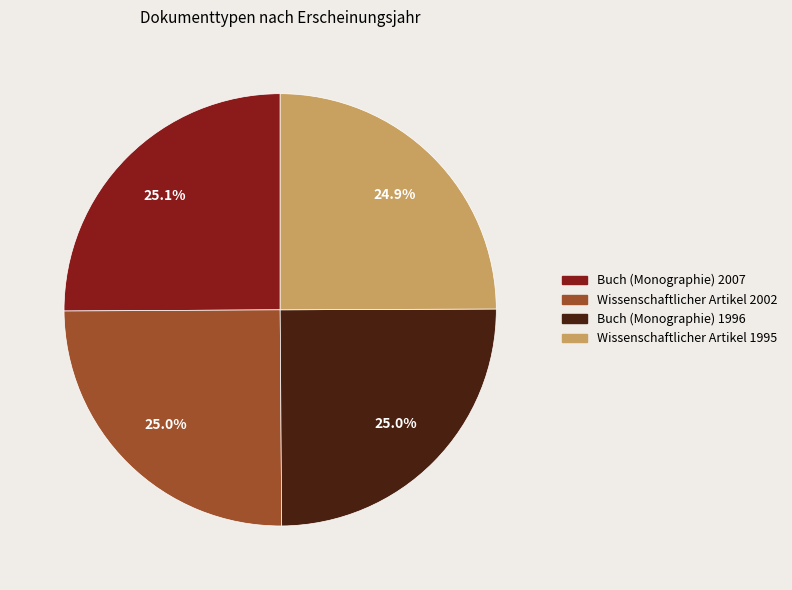

What portion of the pie excludes Wissenschaftlicher Artikel 2002?

75.0%